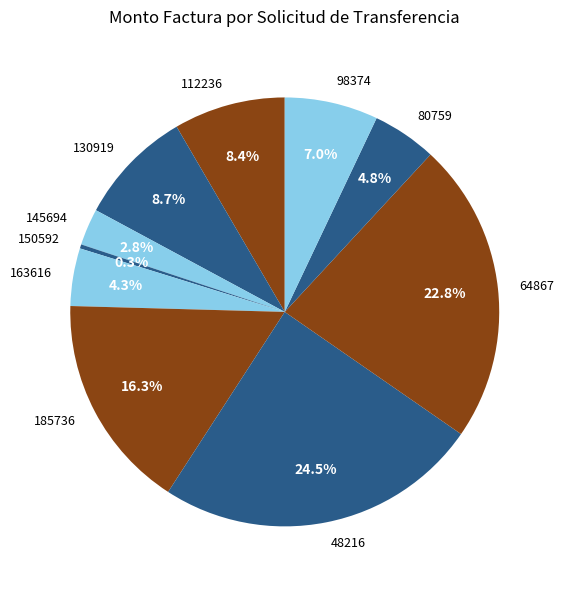

Between 130919 and 185736, which is larger?

185736